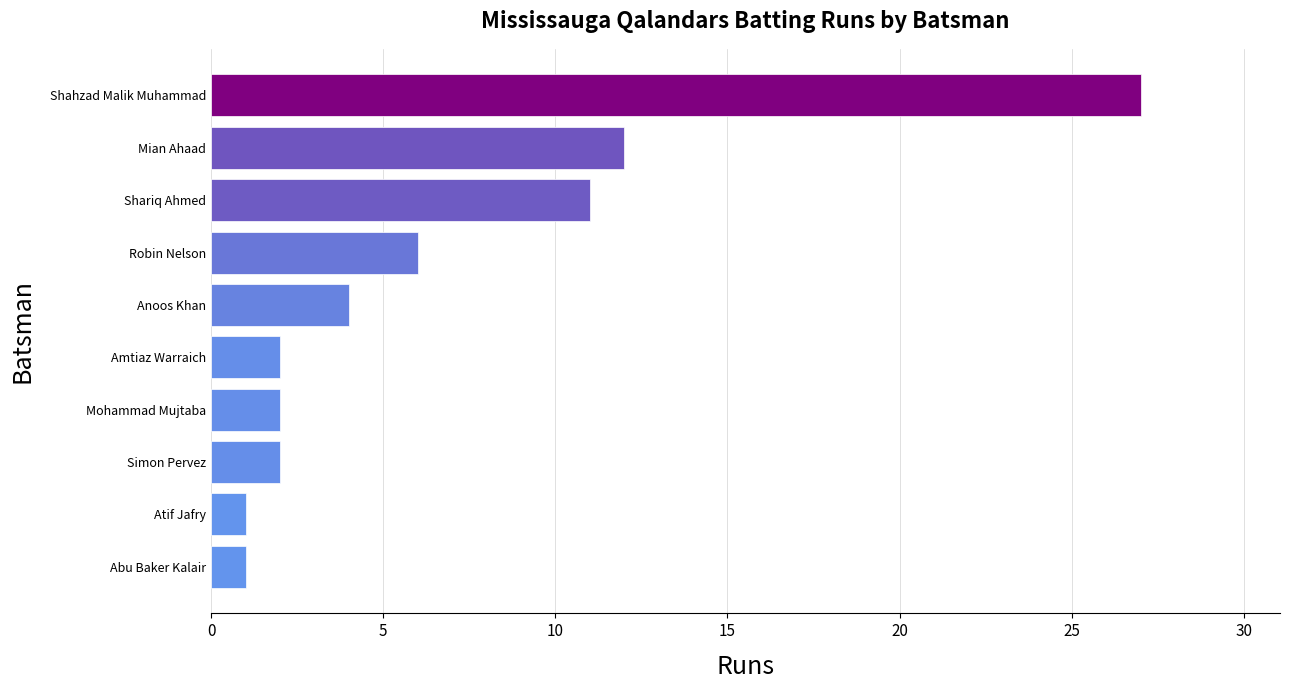

How many values are below 4?

5